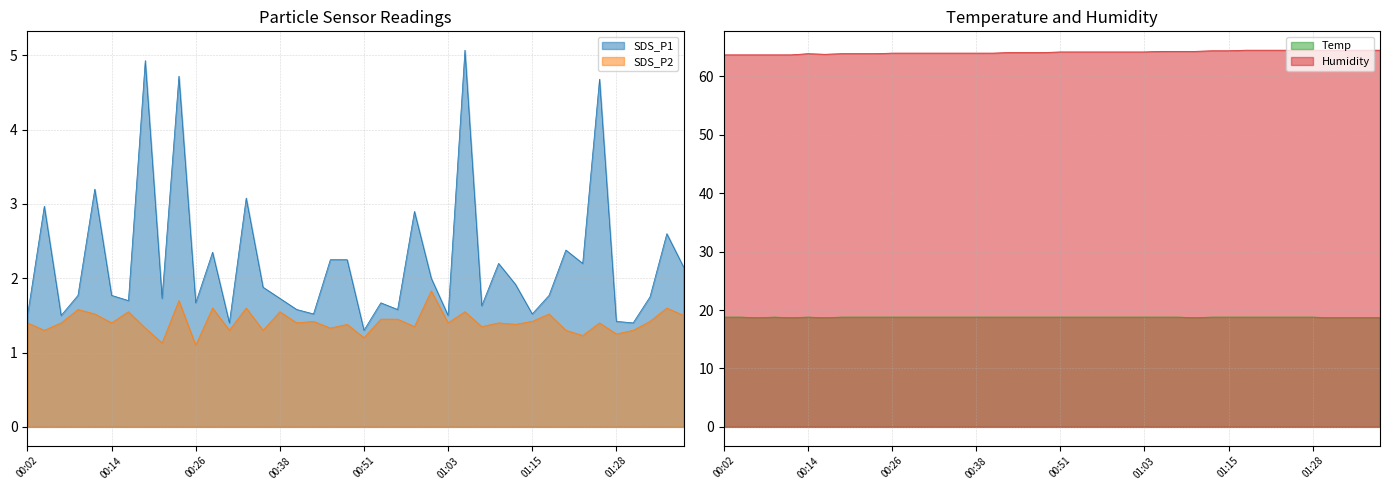

What is the total value across all series at 00:12?

87.1